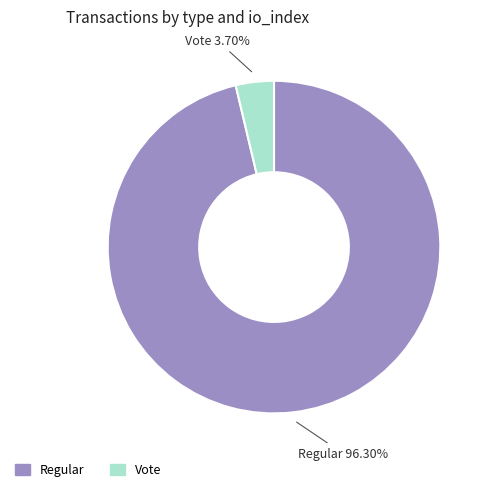

To the nearest percent, what percentage of the pie is Regular?

96%